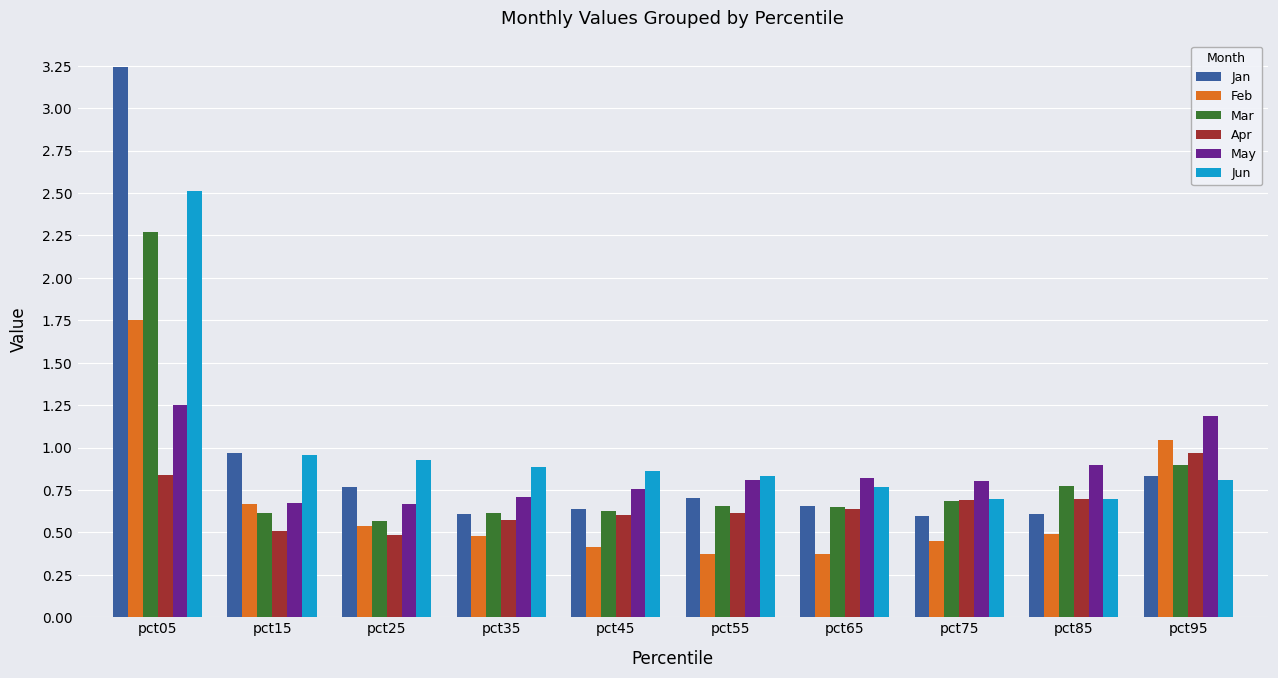

What is the minimum value shown in the chart?

0.4